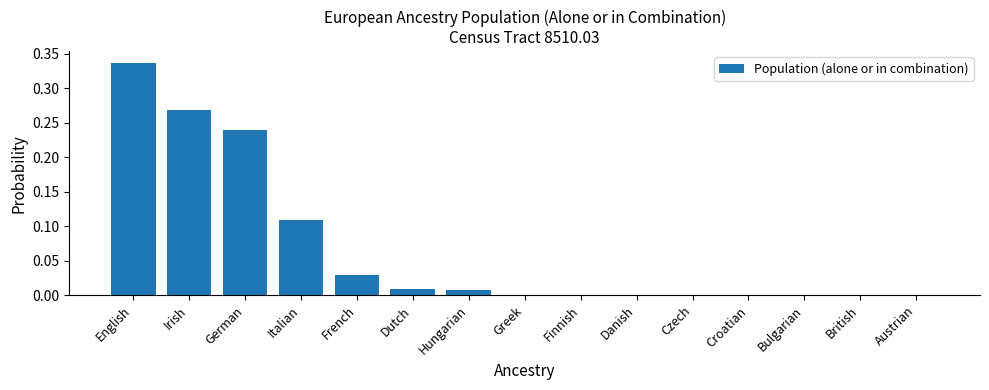

How many data points does each series have?

15